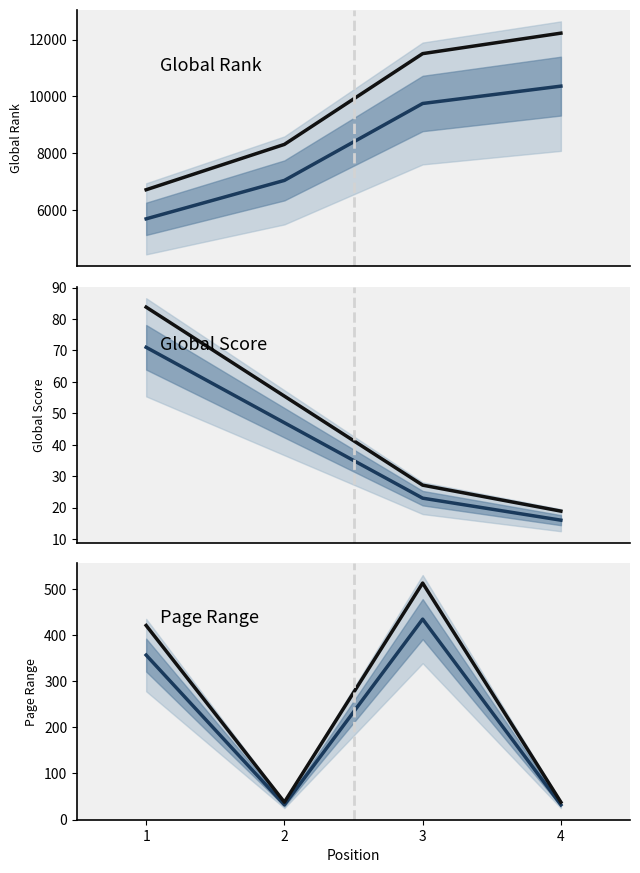

What is the sum of the Global Rank (median) values at 2 and 3?

16796.0